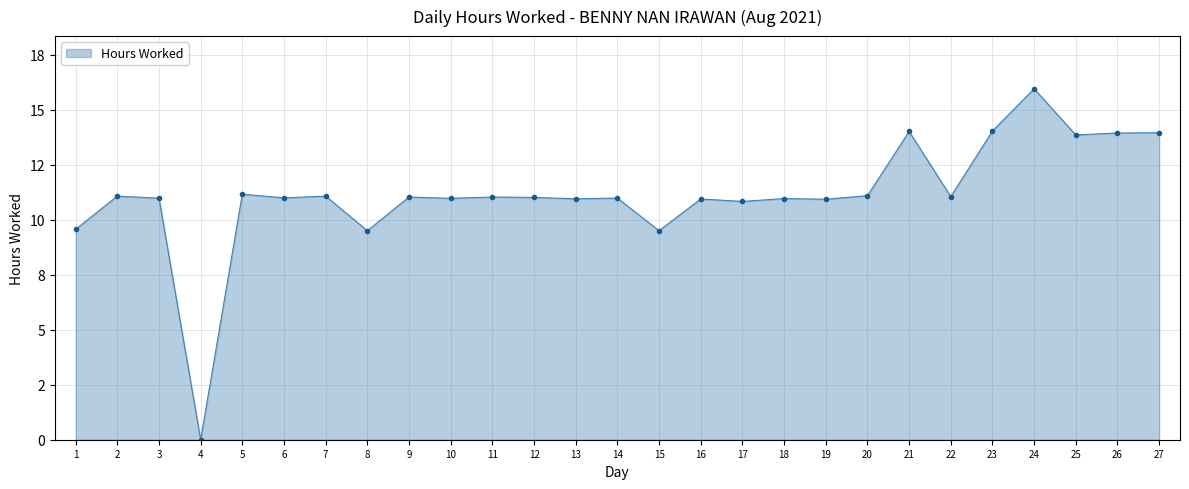

Does the chart have visible grid lines?

Yes